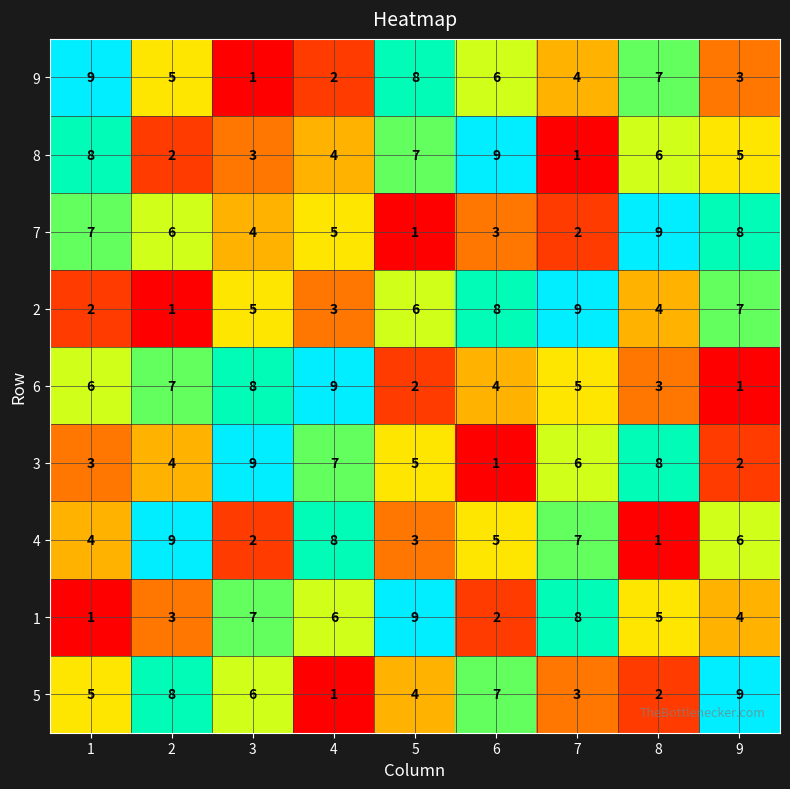

Between 8 and 9, which series saw the biggest shift?

5